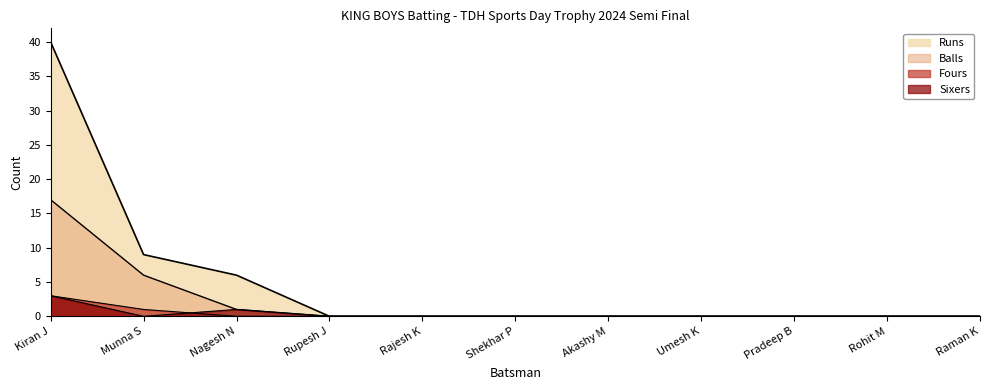

What is the sum of the Fours values at Kiran J and Pradeep B?

3